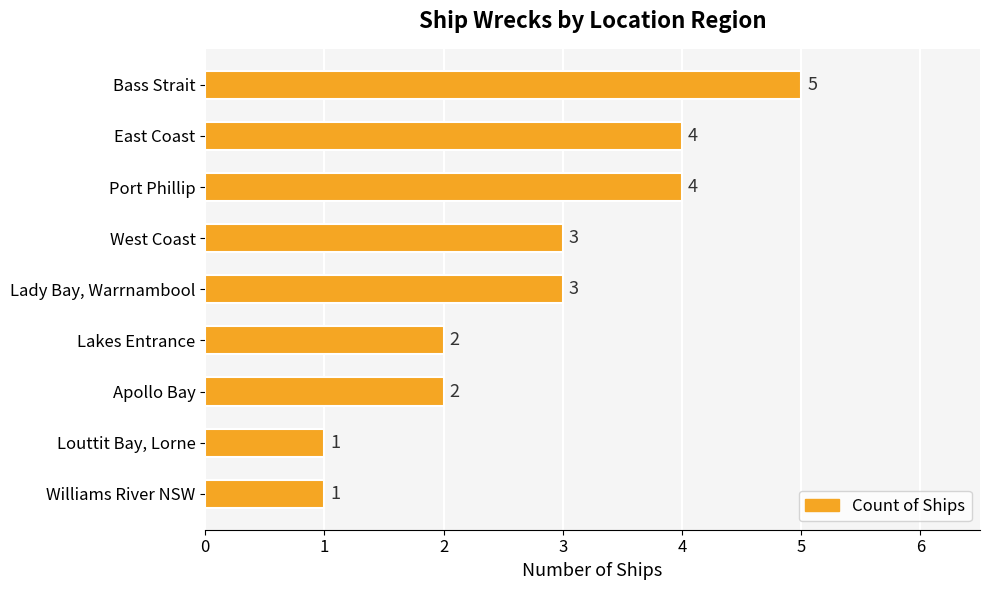

What is the maximum value shown in the chart?

5